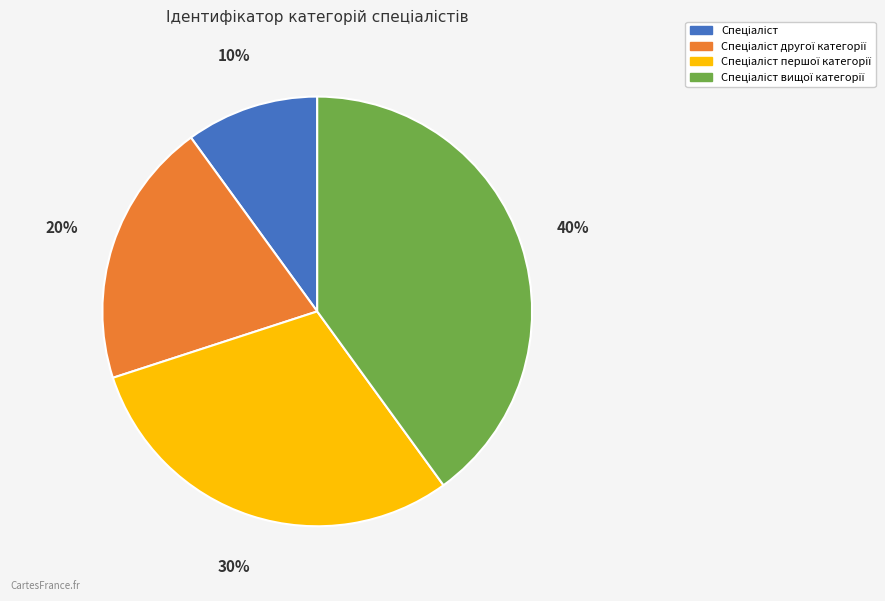

To the nearest percent, what is the average slice percentage?

25%